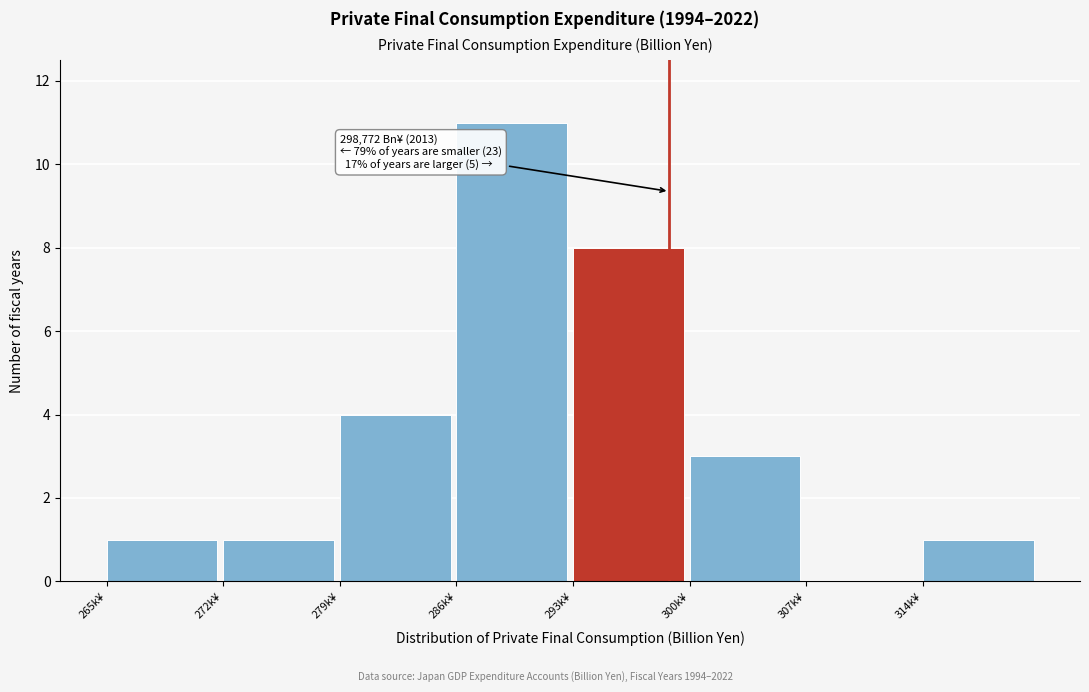

Reading left to right, what are all the values shown in this chart?

265k¥=1	272k¥=1	279k¥=4	286k¥=11	293k¥=8	300k¥=3	307k¥=0	314k¥=1